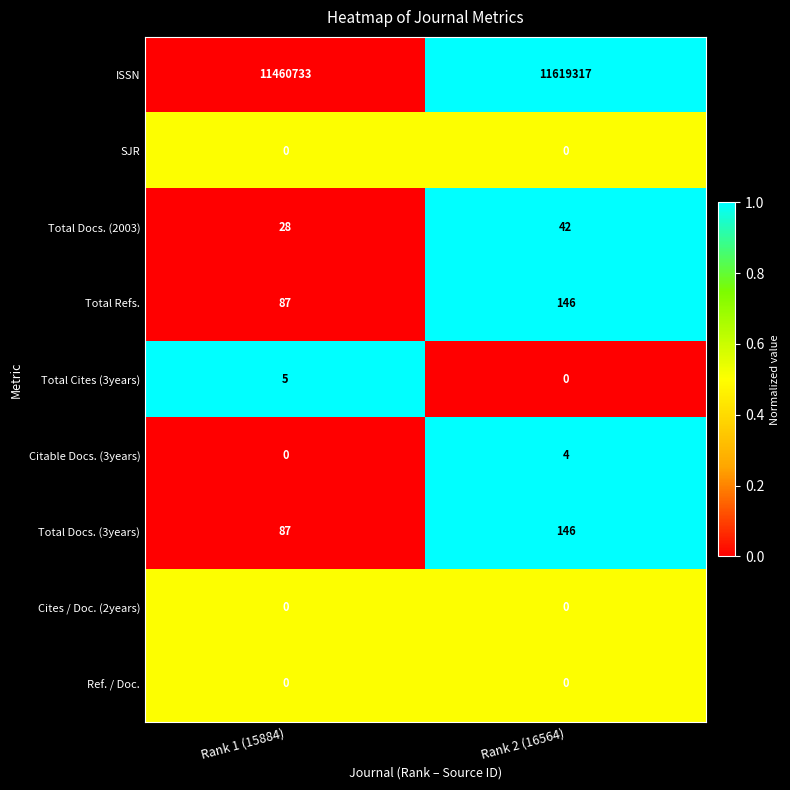

Which series changed the most between Rank 1 (15884) and Rank 2 (16564)?

ISSN